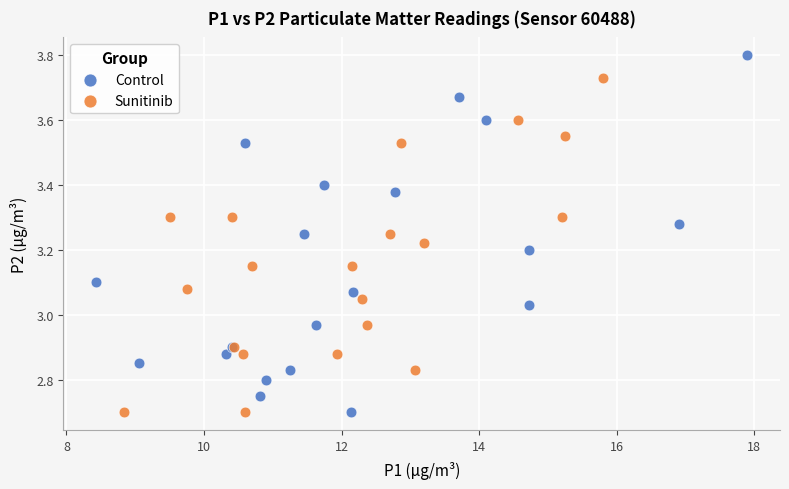

Which series reaches the maximum Y coordinate?

Control